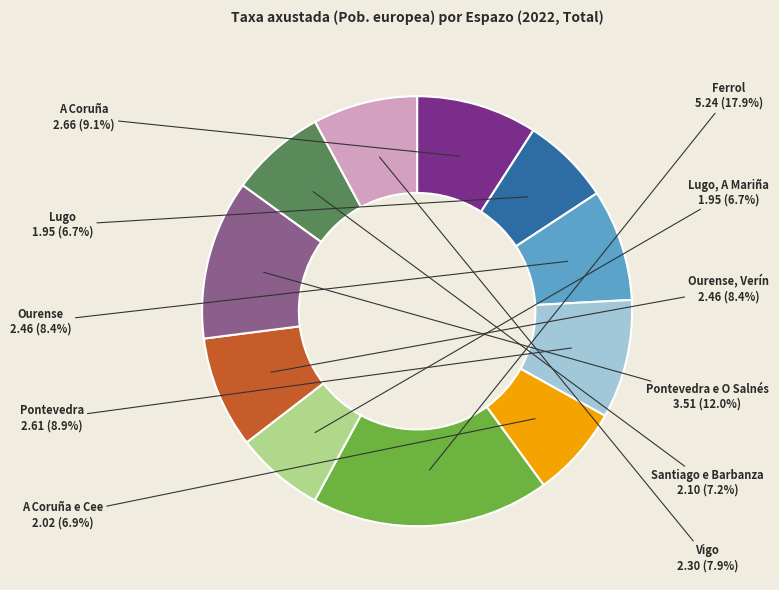

Does any single category account for the majority?

No